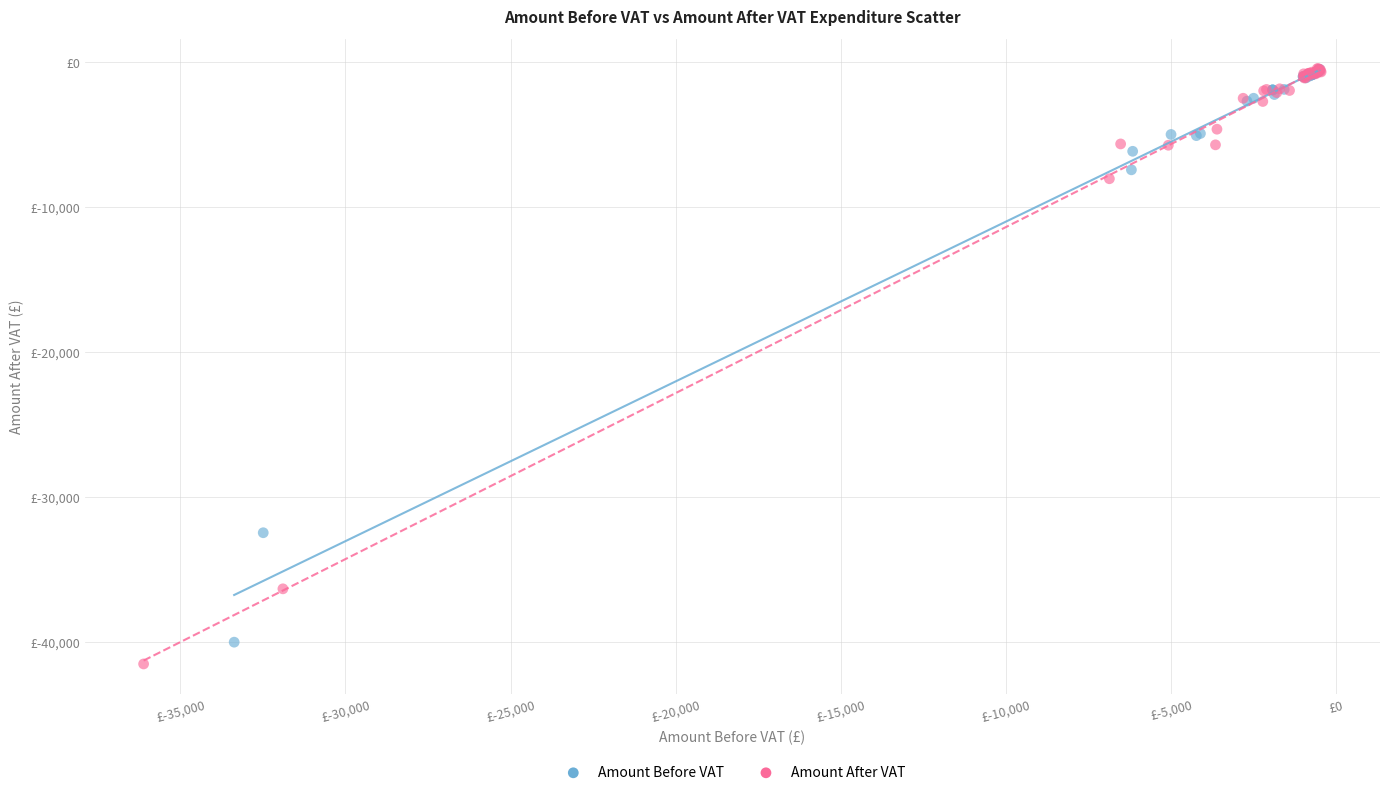

What are all the series names shown in the legend?

Amount Before VAT, Amount After VAT